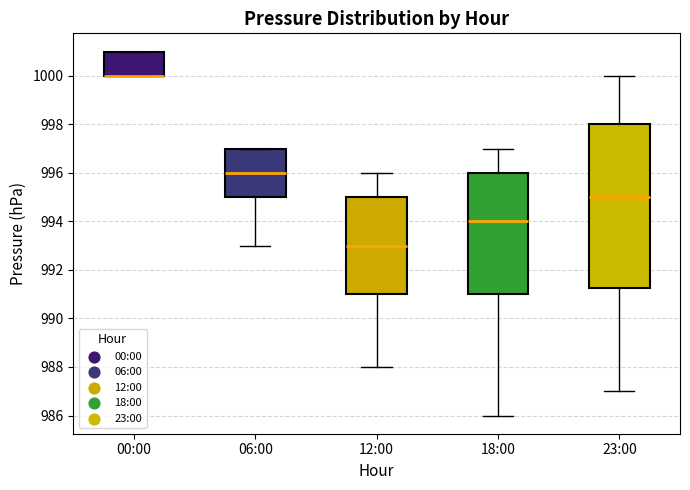

Reading left to right, transcribe this box plot: for each box, give where its median line is, the range the box spans, and where its two whiskers end, as read against the y-axis. The values are not printed on the chart, so give them approximately, as read against the axis.

00:00: median 1000.0 (drawn on the box's lower edge), box 1000.0 to 1001.0, whiskers 1000.0 to 1001.0
06:00: median 996.0, box 995.0 to 997.0, whiskers 993.0 to 997.0
12:00: median 993.0, box 991.0 to 995.0, whiskers 988.0 to 996.0
18:00: median 994.0, box 991.0 to 996.0, whiskers 986.0 to 997.0
23:00: median 995.0, box 991.2 to 998.0, whiskers 987.0 to 1000.0